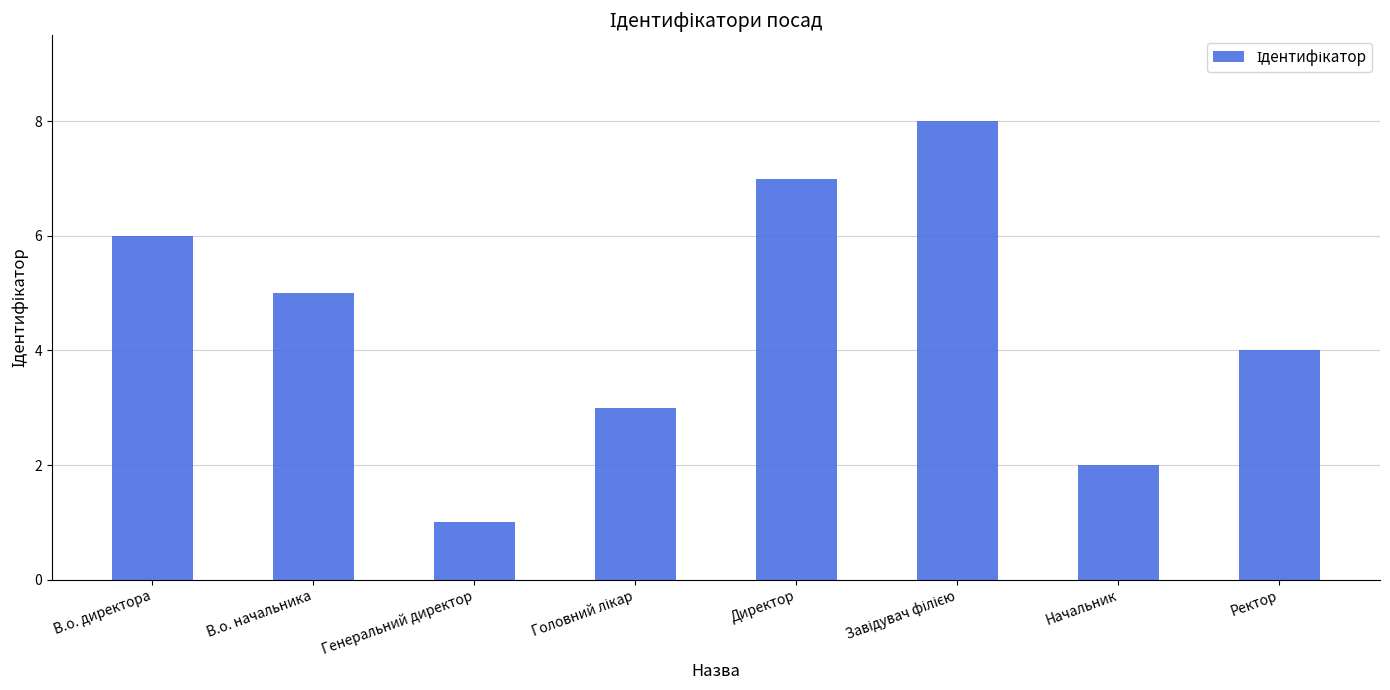

What is the sum of all values?

36